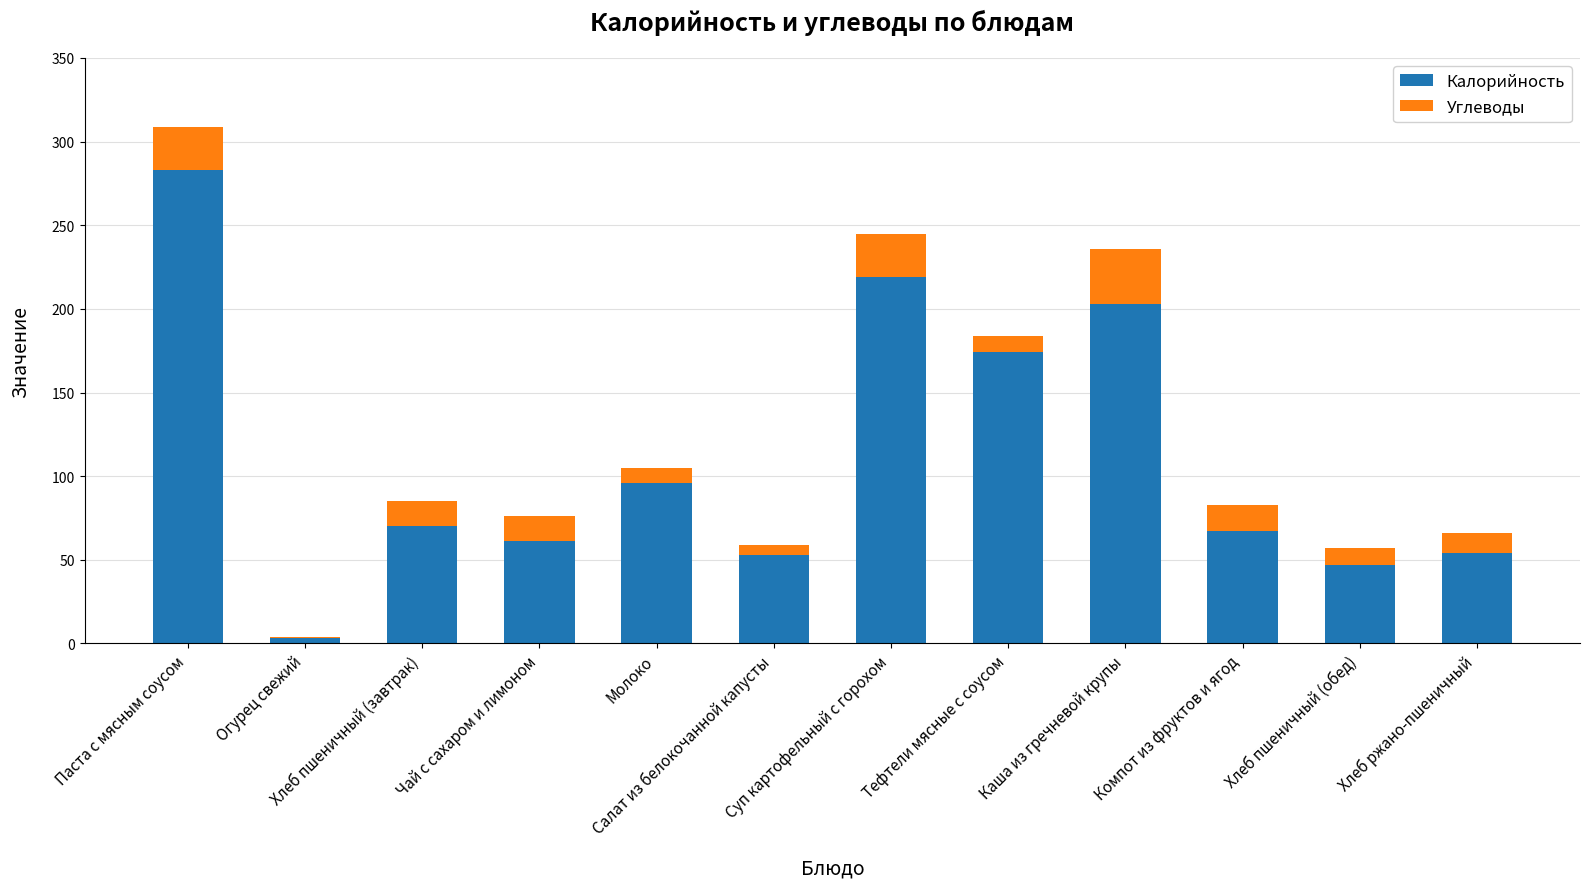

What is the sum of all Калорийность values?

1330